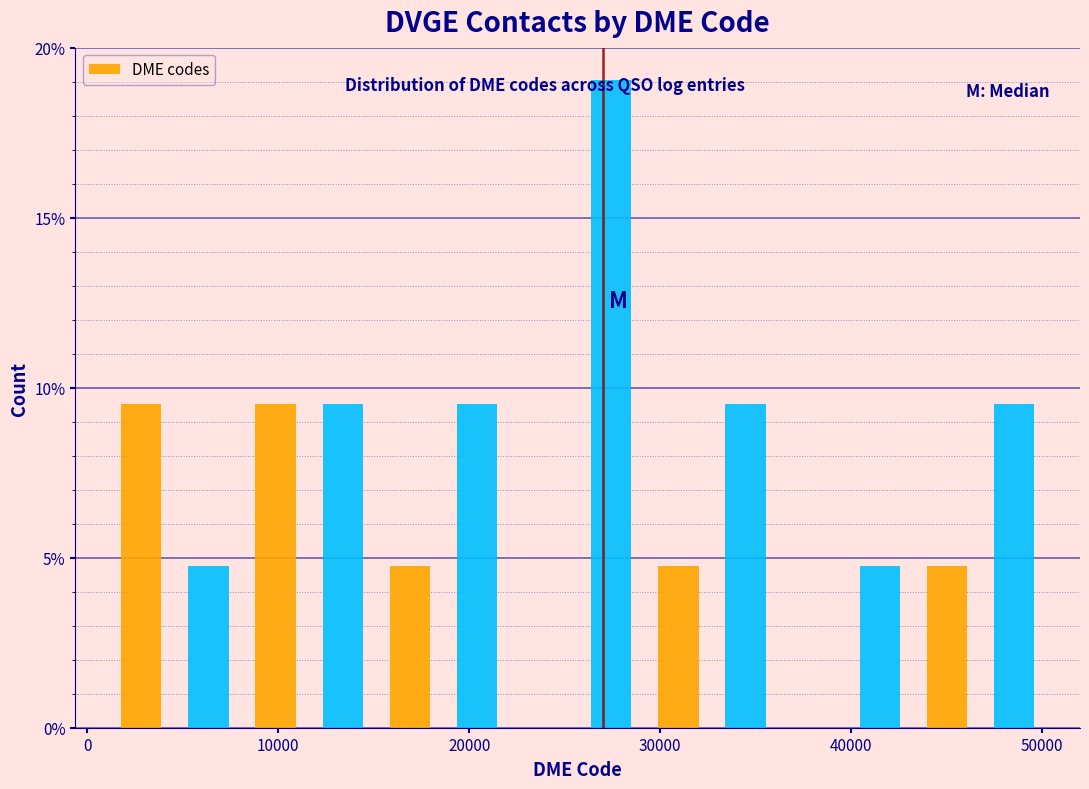

Read against the x-axis, roughly where is the centre of the tallest bar?

27000